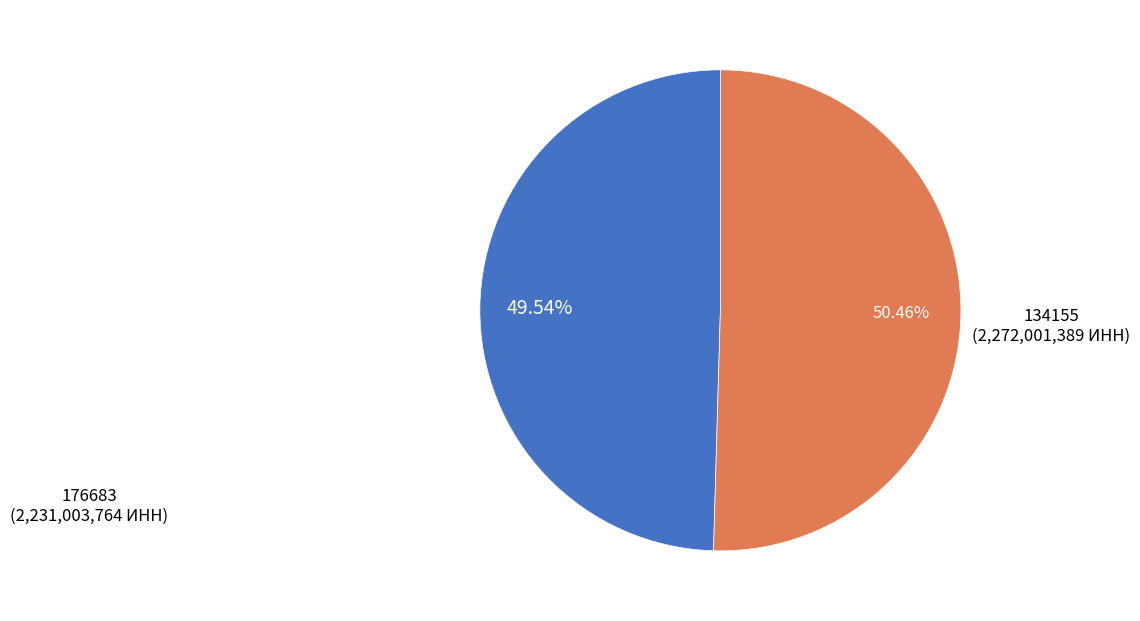

Is there a majority slice in this chart?

Yes